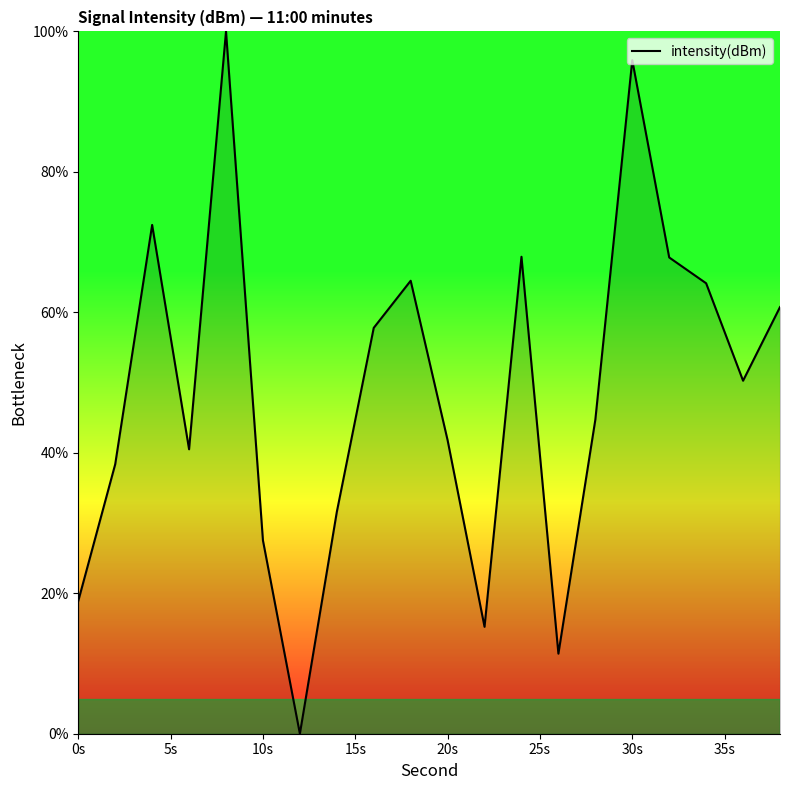

What is the difference between the maximum and minimum values?

100.0